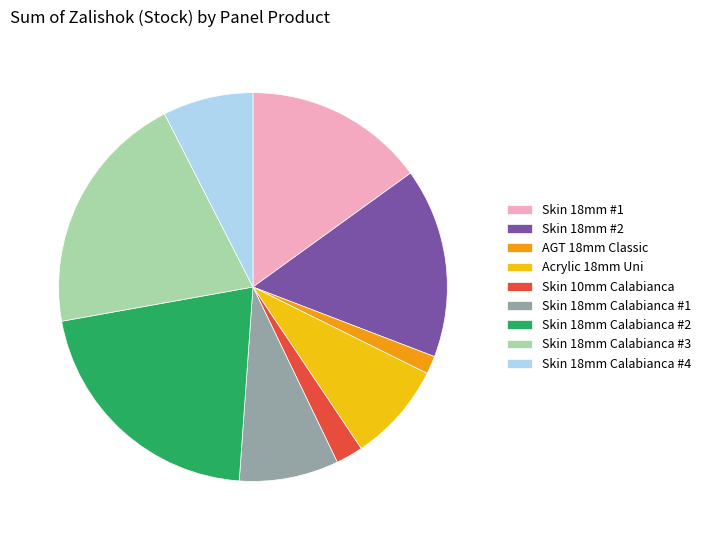

Between Acrylic 18mm Uni and Skin 10mm Calabianca, which is larger?

Acrylic 18mm Uni